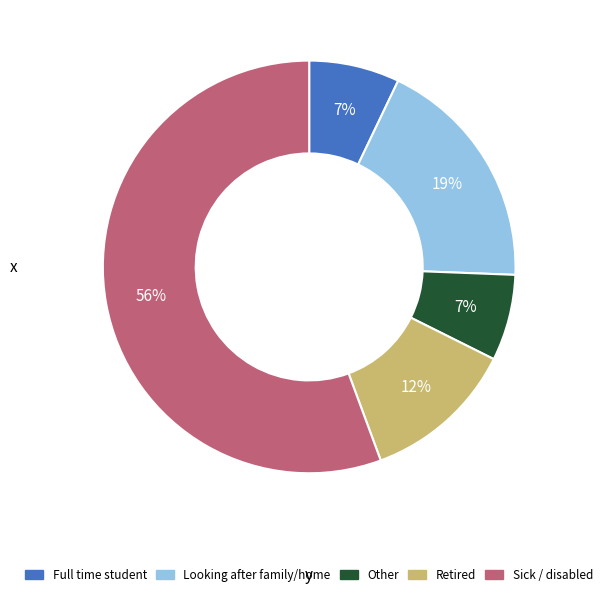

Is there a majority slice in this chart?

Yes